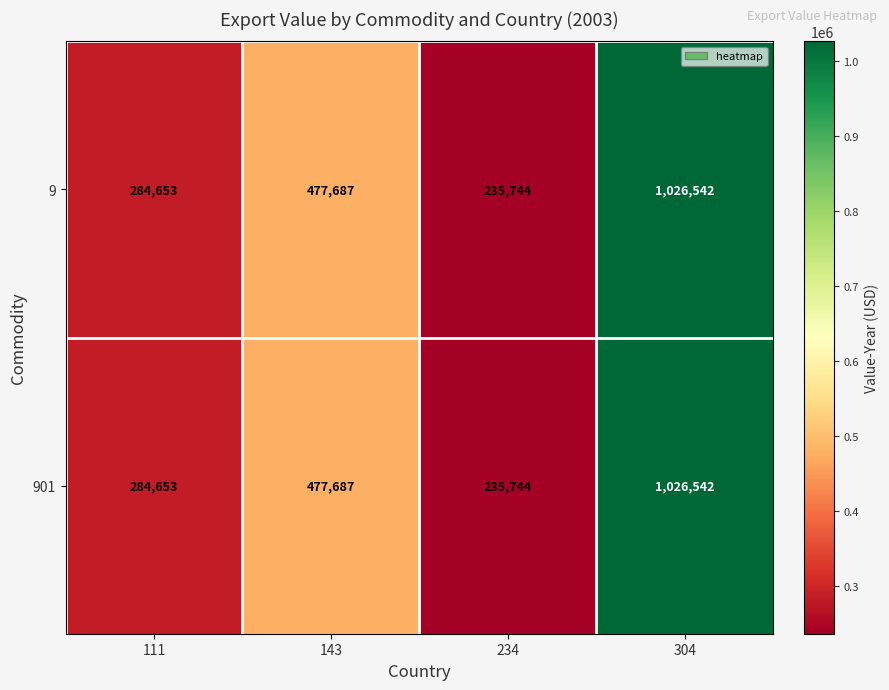

What is the total value across all series at 304?

2053084